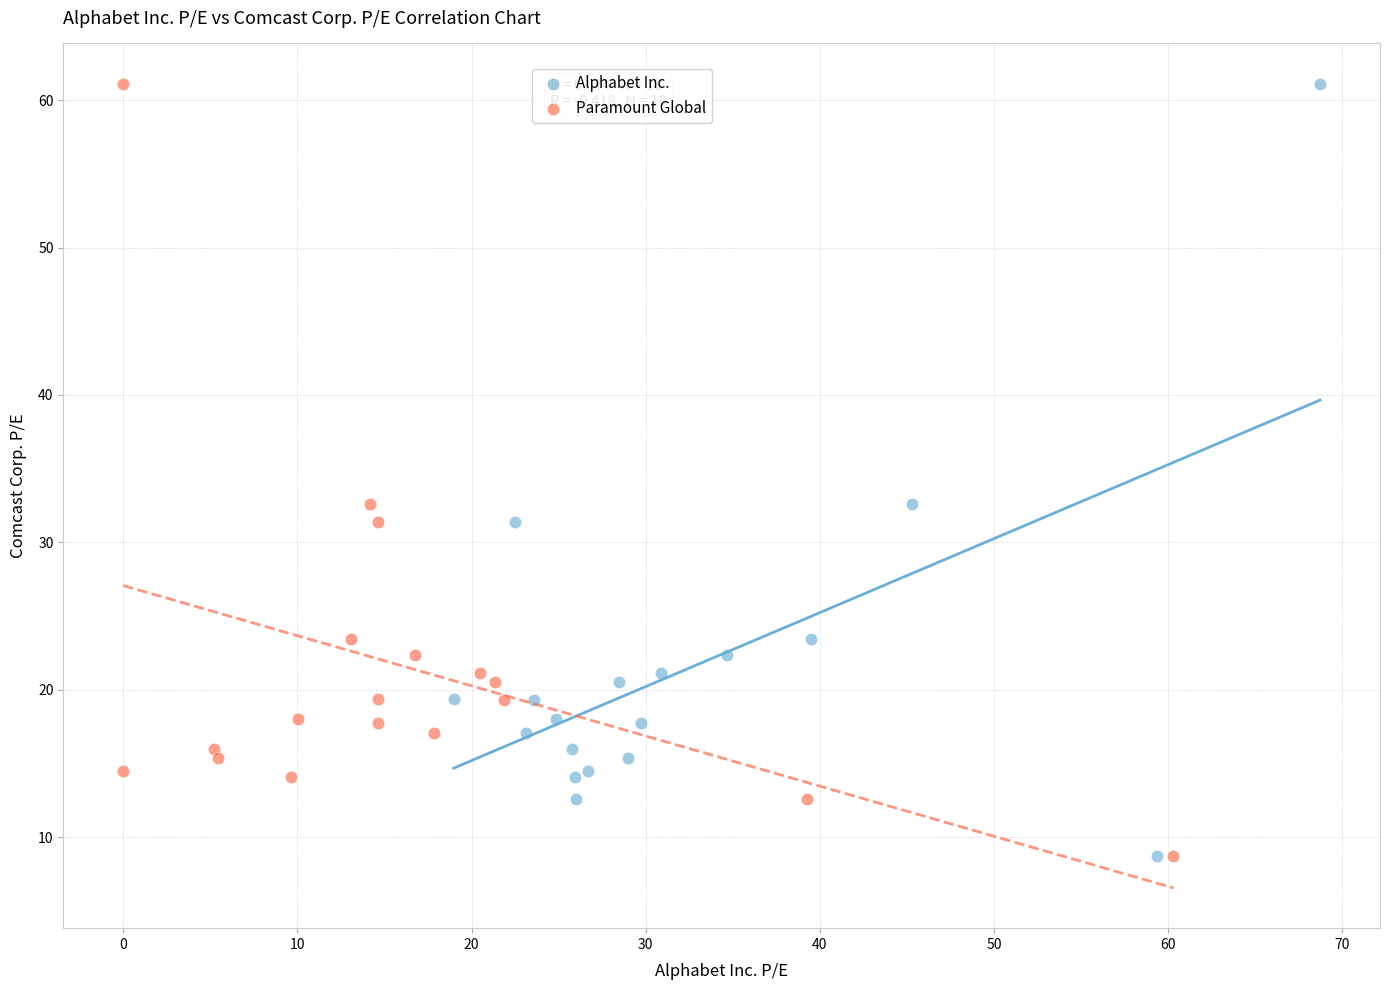

What are all the series names shown in the legend?

Alphabet Inc., Paramount Global